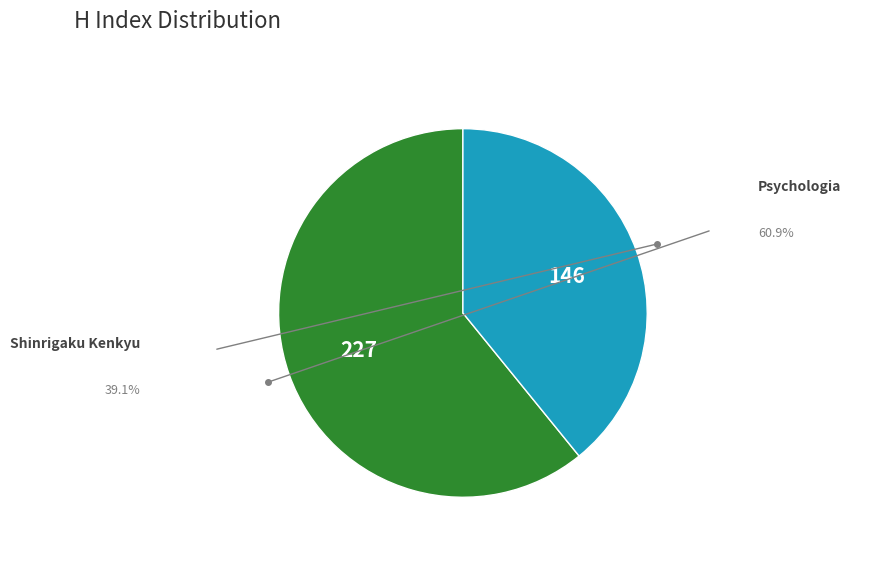

Rank the categories by value from lowest to highest.

Shinrigaku Kenkyu, Psychologia